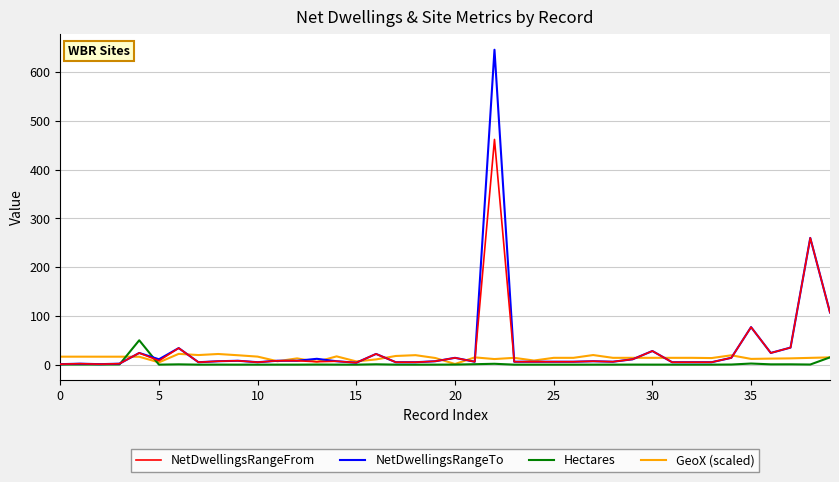

Which series has the largest range (max minus min)?

NetDwellingsRangeTo